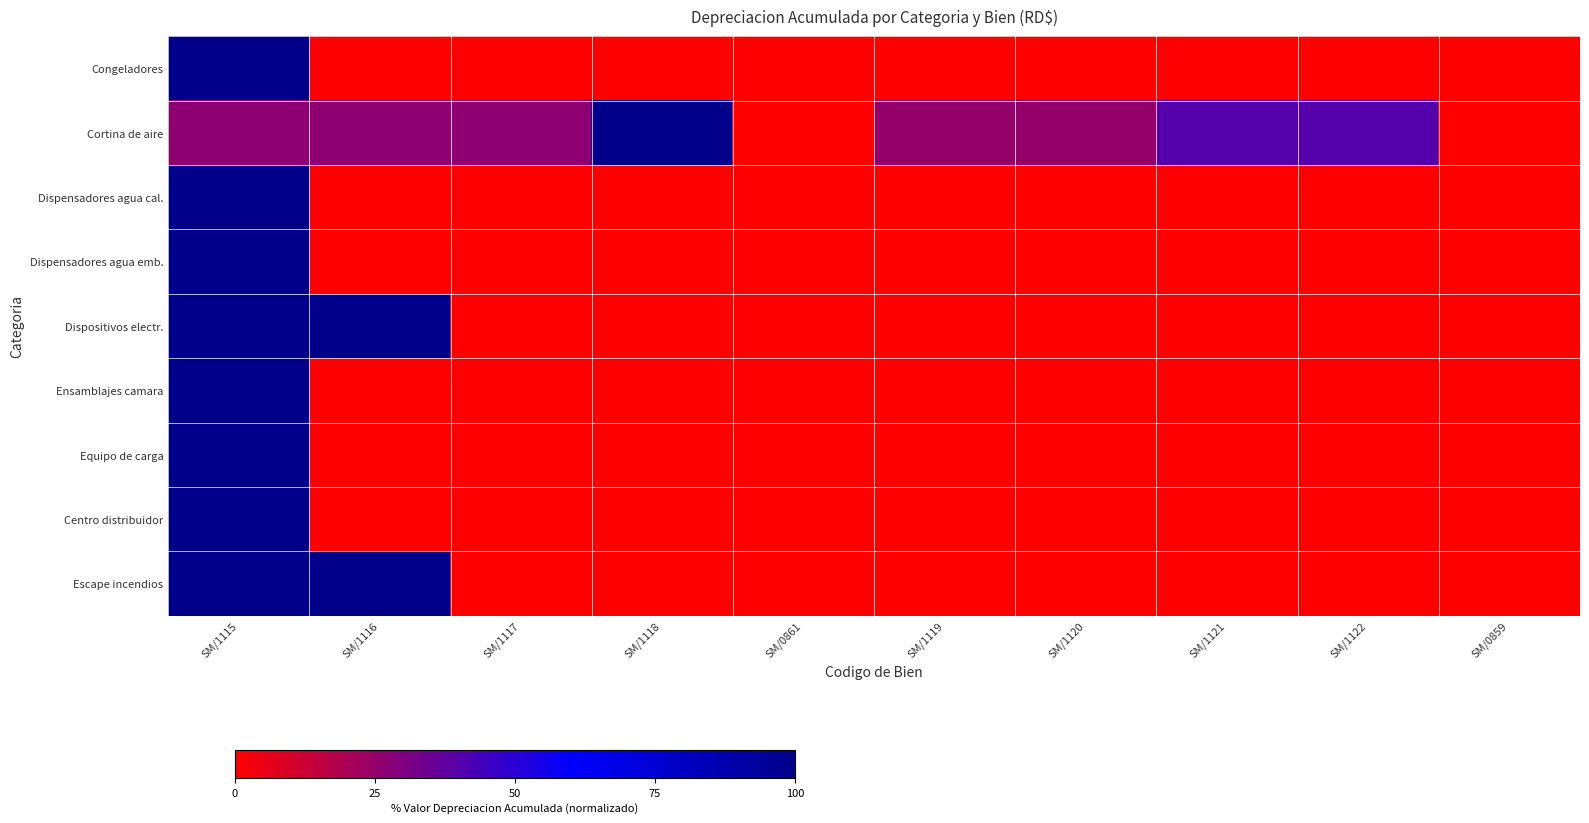

At which category is the sum across all series the highest?

SM/1115